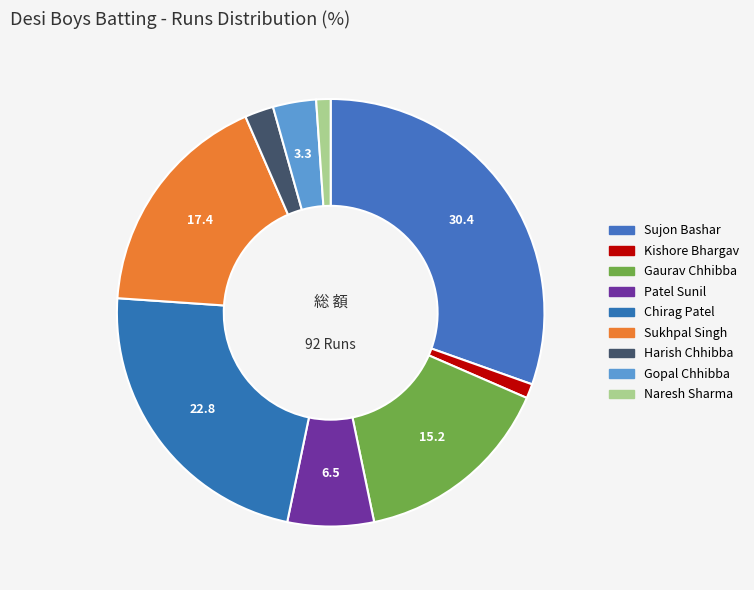

Rank the categories by value from lowest to highest.

Kishore Bhargav, Naresh Sharma, Harish Chhibba, Gopal Chhibba, Patel Sunil, Gaurav Chhibba, Sukhpal Singh, Chirag Patel, Sujon Bashar